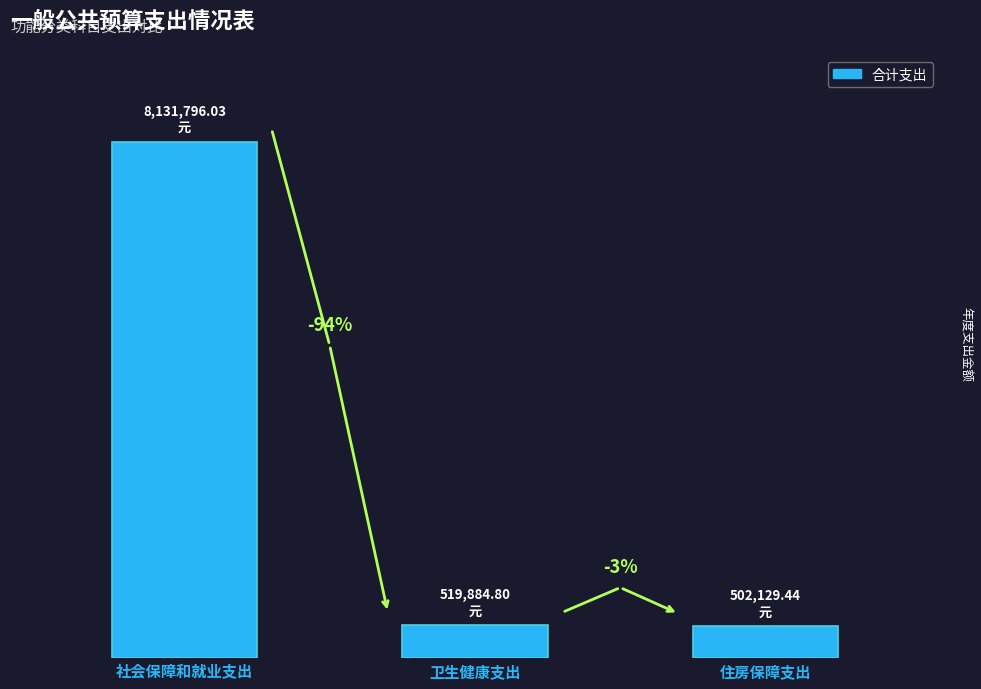

List the labels in order of value, smallest first.

住房保障支出, 卫生健康支出, 社会保障和就业支出